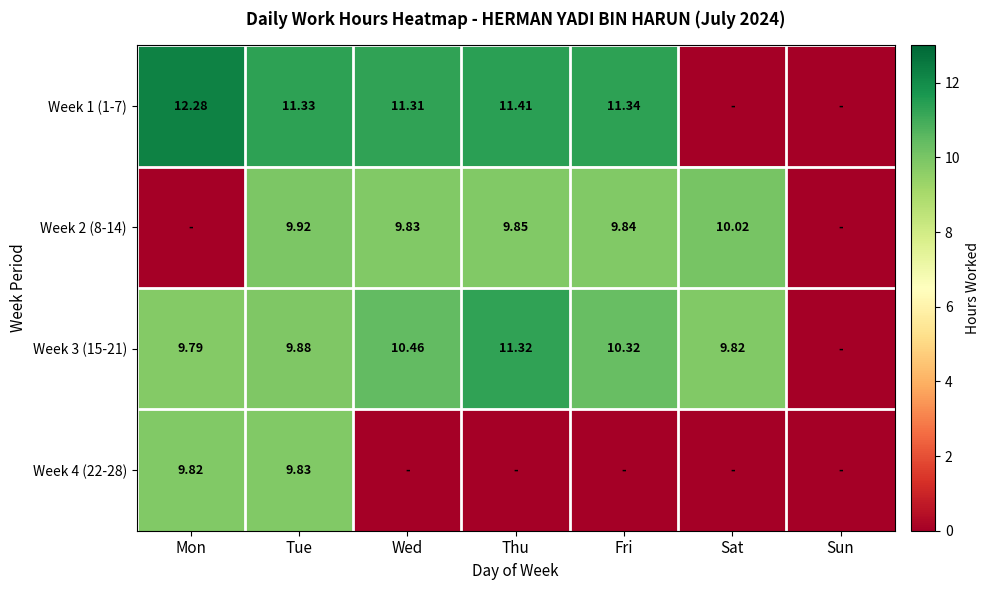

Is the value of Week 4 (22-28) at Tue greater than the value of Week 2 (8-14) at Fri?

No